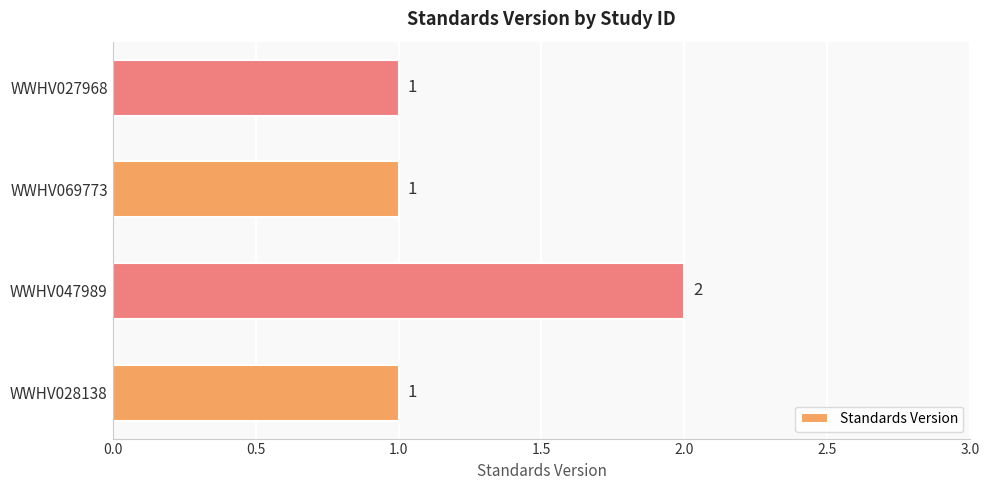

What is the sum of all values?

5